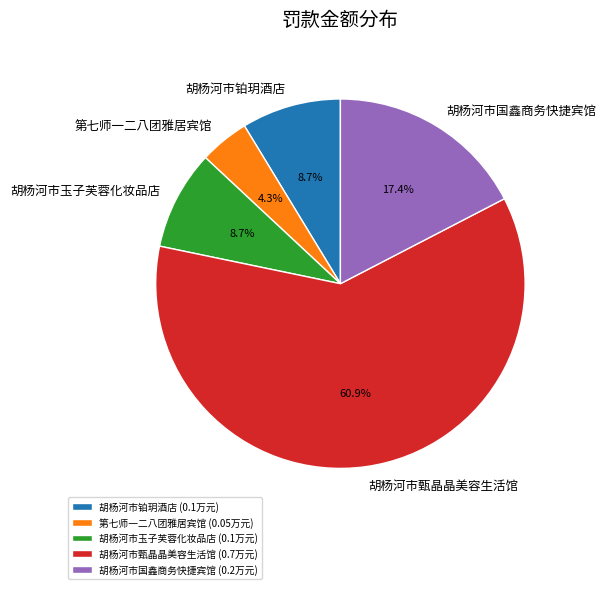

Does 胡杨河市甄晶晶美容生活馆 account for over 50% of the chart?

Yes